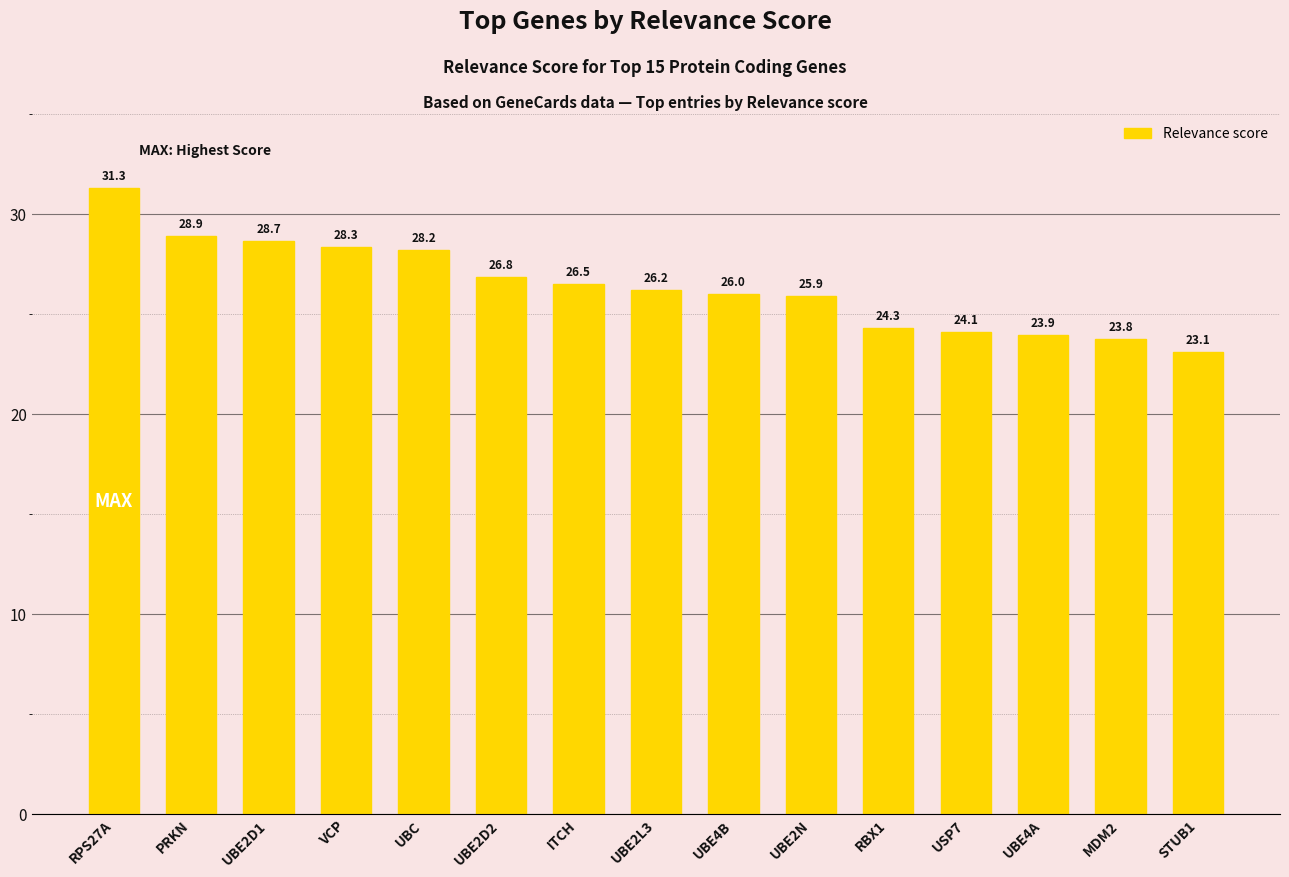

Reading left to right, list all the values displayed in this chart.

RPS27A=31.3	PRKN=28.9	UBE2D1=28.7	VCP=28.3	UBC=28.2	UBE2D2=26.8	ITCH=26.5	UBE2L3=26.2	UBE4B=26.0	UBE2N=25.9	RBX1=24.3	USP7=24.1	UBE4A=23.9	MDM2=23.8	STUB1=23.1